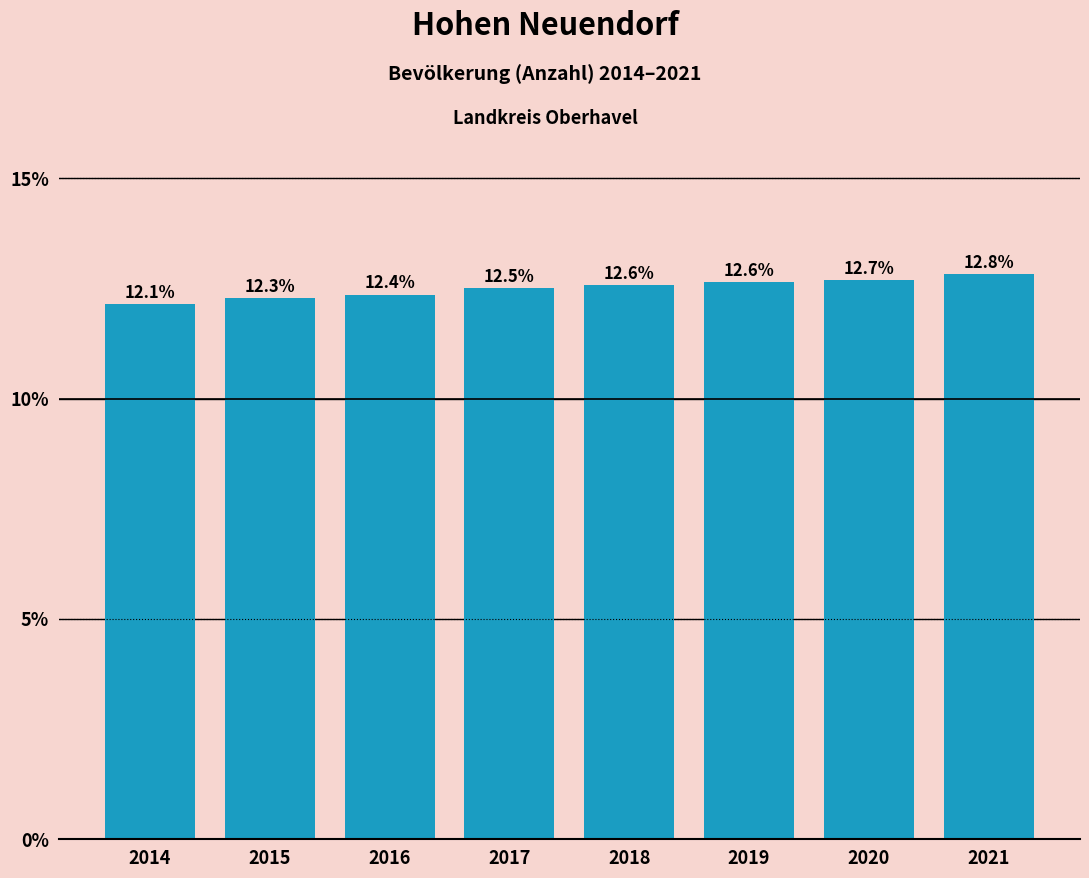

Reading right to left, what are all the values shown in this chart?

12.8	12.7	12.6	12.6	12.5	12.4	12.3	12.1